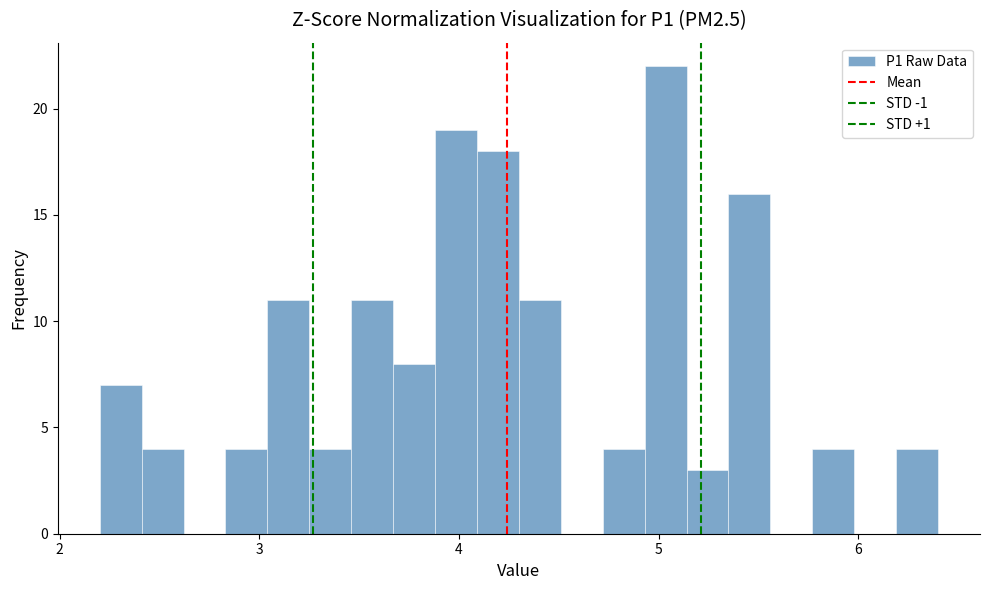

Around what value on the x-axis is the tallest bar? Give the approximate position of its centre, as read against the axis.

5.0